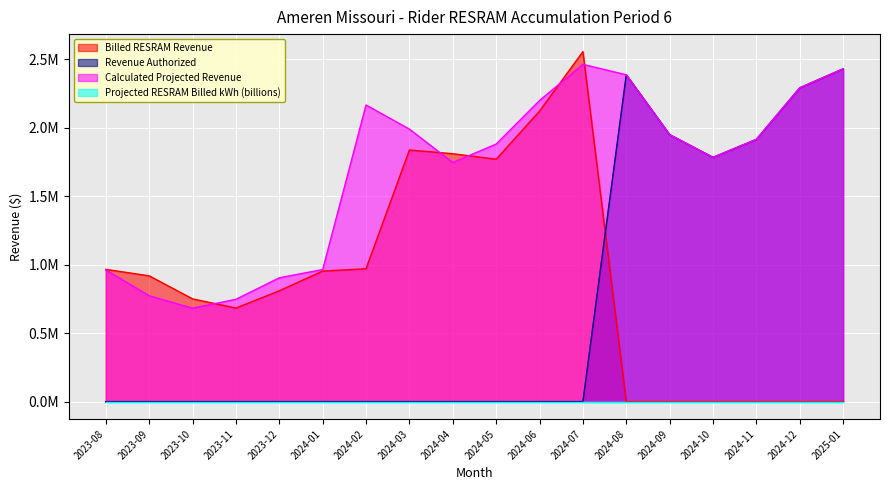

How many interior local valleys does the Revenue Authorized series have?

1